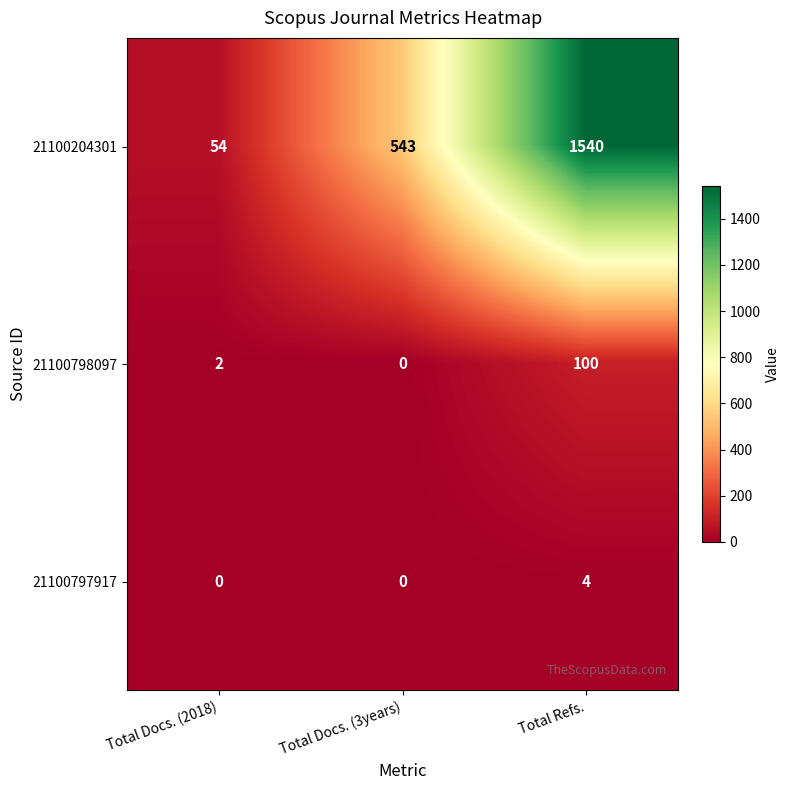

The 21100798097 series shows 0 at Total Docs. (3years). True or false?

True